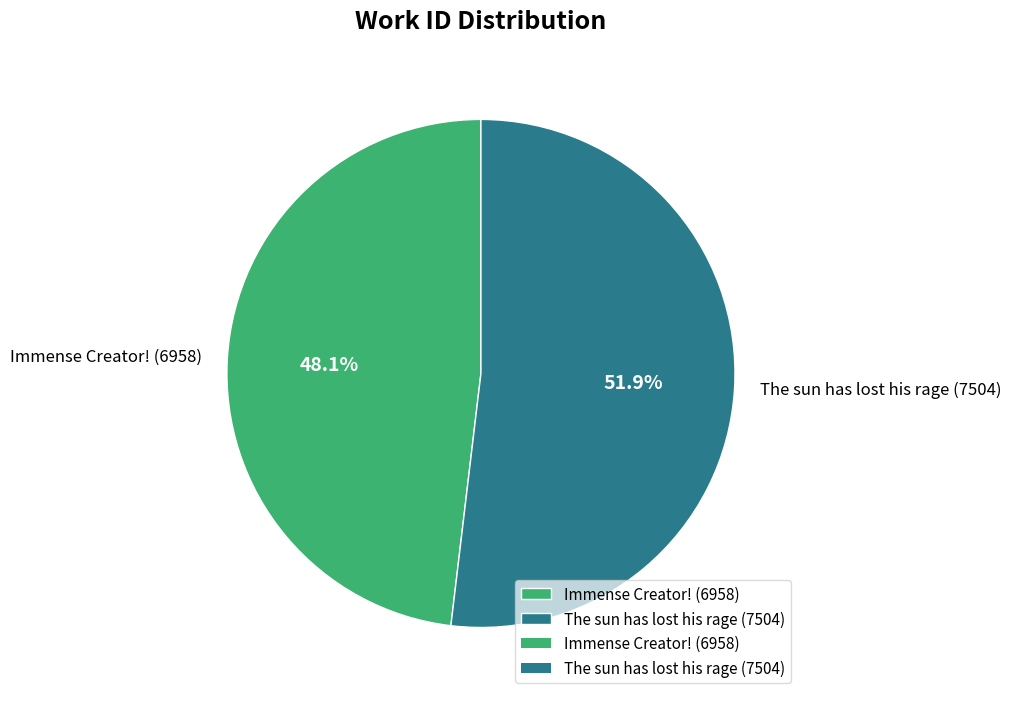

Which category has the biggest portion of the pie?

The sun has lost his rage (7504)